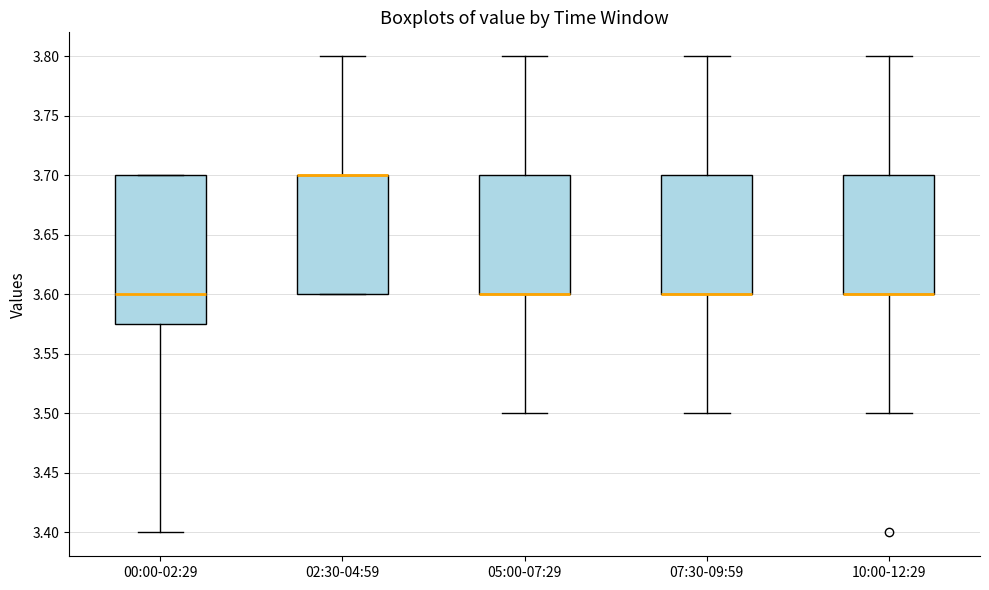

Reading left to right, read every box against the y-axis: the position of its median line, the range the box covers, and the ends of its whiskers. The values are not printed on the chart, so give them approximately, as read against the axis.

00:00-02:29: median 3.600, box 3.575 to 3.700, whiskers 3.400 to 3.700
02:30-04:59: median 3.700 (drawn on the box's upper edge), box 3.600 to 3.700, whiskers 3.600 to 3.800
05:00-07:29: median 3.600 (drawn on the box's lower edge), box 3.600 to 3.700, whiskers 3.500 to 3.800
07:30-09:59: median 3.600 (drawn on the box's lower edge), box 3.600 to 3.700, whiskers 3.500 to 3.800
10:00-12:29: median 3.600 (drawn on the box's lower edge), box 3.600 to 3.700, whiskers 3.500 to 3.800